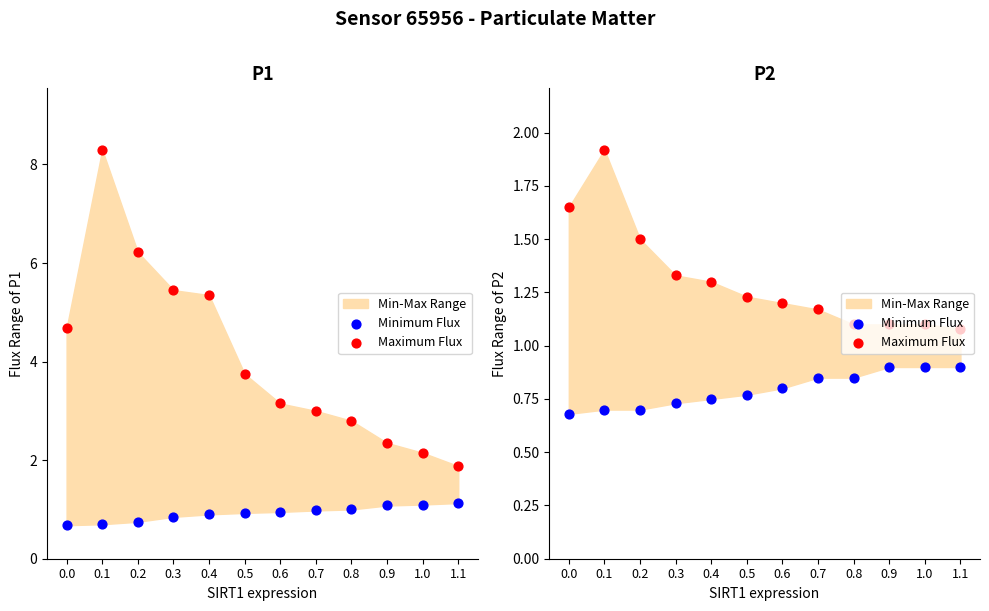

Which series has the largest total across all categories?

Maximum Flux